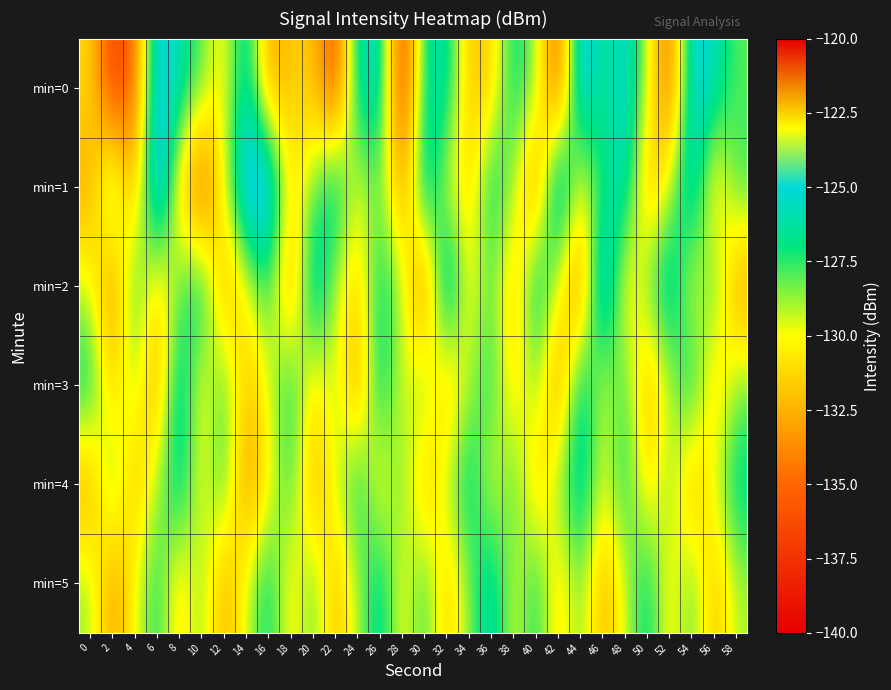

Rank the series at 58 from highest to lowest value.

min=4, min=1, min=0, min=3, min=5, min=2